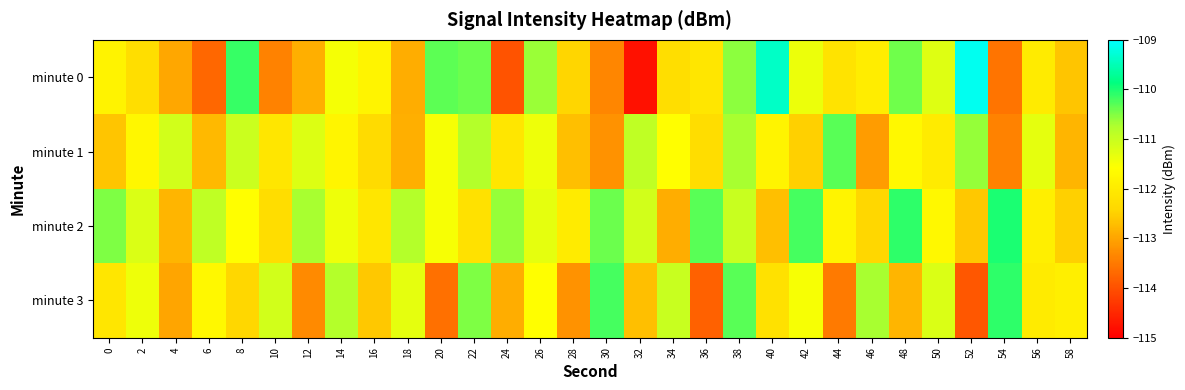

Reading right to left, what are all the values shown in this chart?

minute 0: 58=-112.6	56=-112.0	54=-113.6	52=-109.1	50=-111.2	48=-110.4	46=-111.9	44=-112.1	42=-111.4	40=-109.4	38=-110.6	36=-112.1	34=-112.3	32=-114.8	30=-113.4	28=-112.4	26=-110.6	24=-114.0	22=-110.4	20=-110.3	18=-112.9	16=-111.8	14=-111.5	12=-112.9	10=-113.4	8=-110.1	6=-113.7	4=-113.0	2=-112.3	0=-111.8
minute 1: 58=-112.8	56=-111.3	54=-113.4	52=-110.6	50=-112.0	48=-111.7	46=-113.1	44=-110.3	42=-112.5	40=-111.8	38=-110.7	36=-112.3	34=-111.6	32=-110.9	30=-113.2	28=-112.7	26=-111.4	24=-112.1	22=-110.8	20=-111.5	18=-112.9	16=-112.3	14=-111.8	12=-111.2	10=-112.1	8=-111.0	6=-112.8	4=-111.1	2=-111.7	0=-112.6
minute 2: 58=-112.5	56=-111.9	54=-110.0	52=-112.6	50=-111.7	48=-110.1	46=-112.4	44=-111.8	42=-110.2	40=-112.7	38=-111.0	36=-110.3	34=-112.9	32=-111.1	30=-110.4	28=-112.0	26=-111.3	24=-110.6	22=-112.2	20=-111.5	18=-110.8	16=-112.1	14=-111.4	12=-110.7	10=-112.3	8=-111.6	6=-110.9	4=-112.8	2=-111.2	0=-110.5
minute 3: 58=-111.9	56=-112.0	54=-110.1	52=-113.9	50=-111.2	48=-112.8	46=-110.7	44=-113.5	42=-111.5	40=-112.2	38=-110.3	36=-113.8	34=-111.0	32=-112.7	30=-110.2	28=-113.2	26=-111.6	24=-112.9	22=-110.5	20=-113.6	18=-111.3	16=-112.6	14=-110.8	12=-113.3	10=-111.1	8=-112.4	6=-111.7	4=-113.0	2=-111.4	0=-112.1